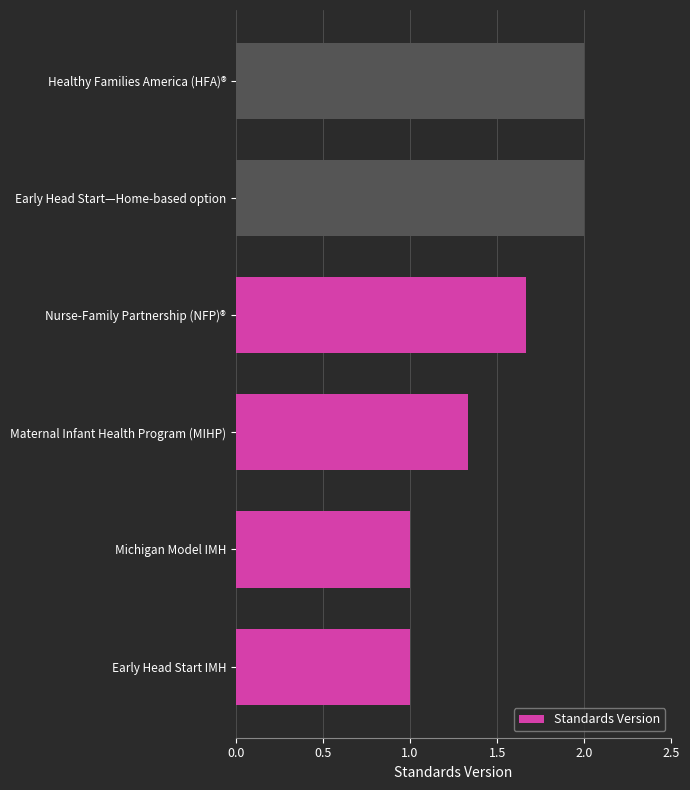

What is the change in value from Maternal Infant Health Program (MIHP) to Healthy Families America (HFA)®?

+0.7